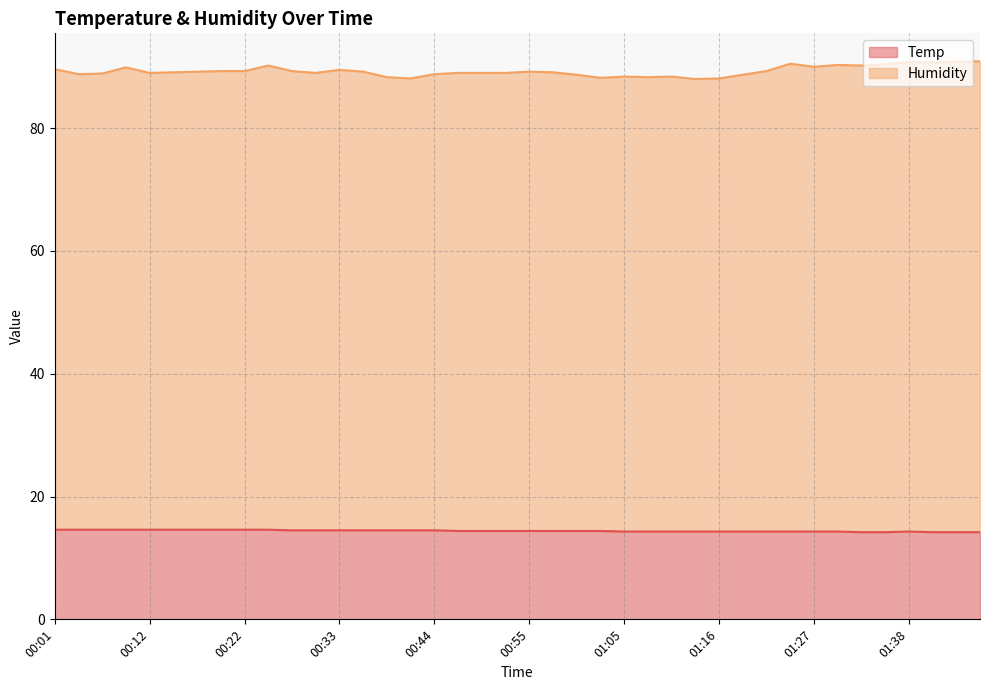

At which label is Temp closest to 14?

01:33